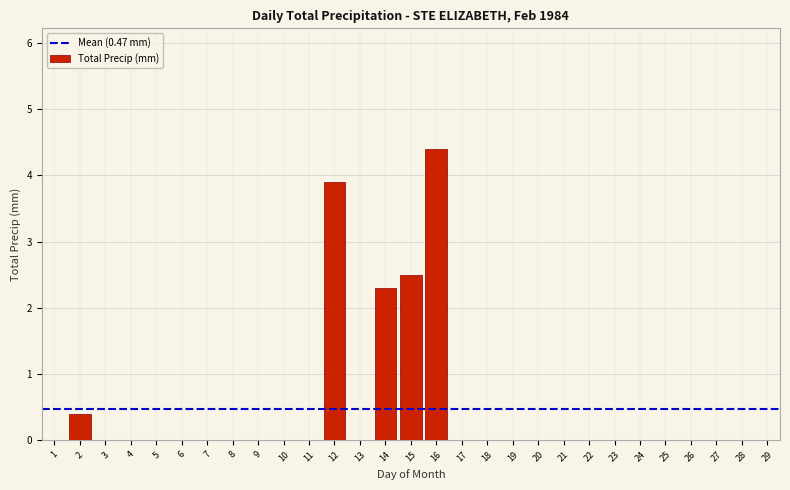

Reading left to right, extract all data points from this chart.

1=0.0	2=0.4	3=0.0	4=0.0	5=0.0	6=0.0	7=0.0	8=0.0	9=0.0	10=0.0	11=0.0	12=3.9	13=0.0	14=2.3	15=2.5	16=4.4	17=0.0	18=0.0	19=0.0	20=0.0	21=0.0	22=0.0	23=0.0	24=0.0	25=0.0	26=0.0	27=0.0	28=0.0	29=0.0